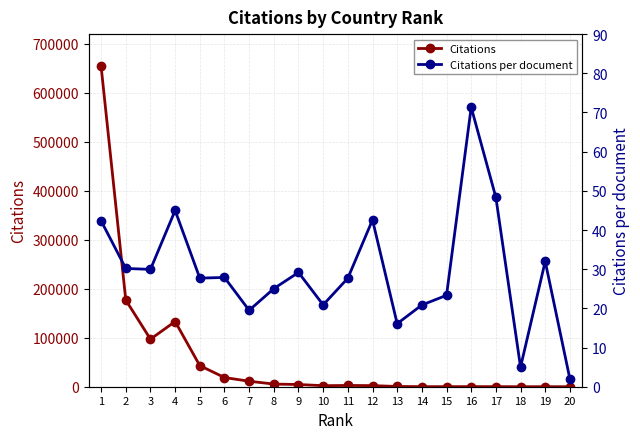

Does the chart have visible grid lines?

Yes